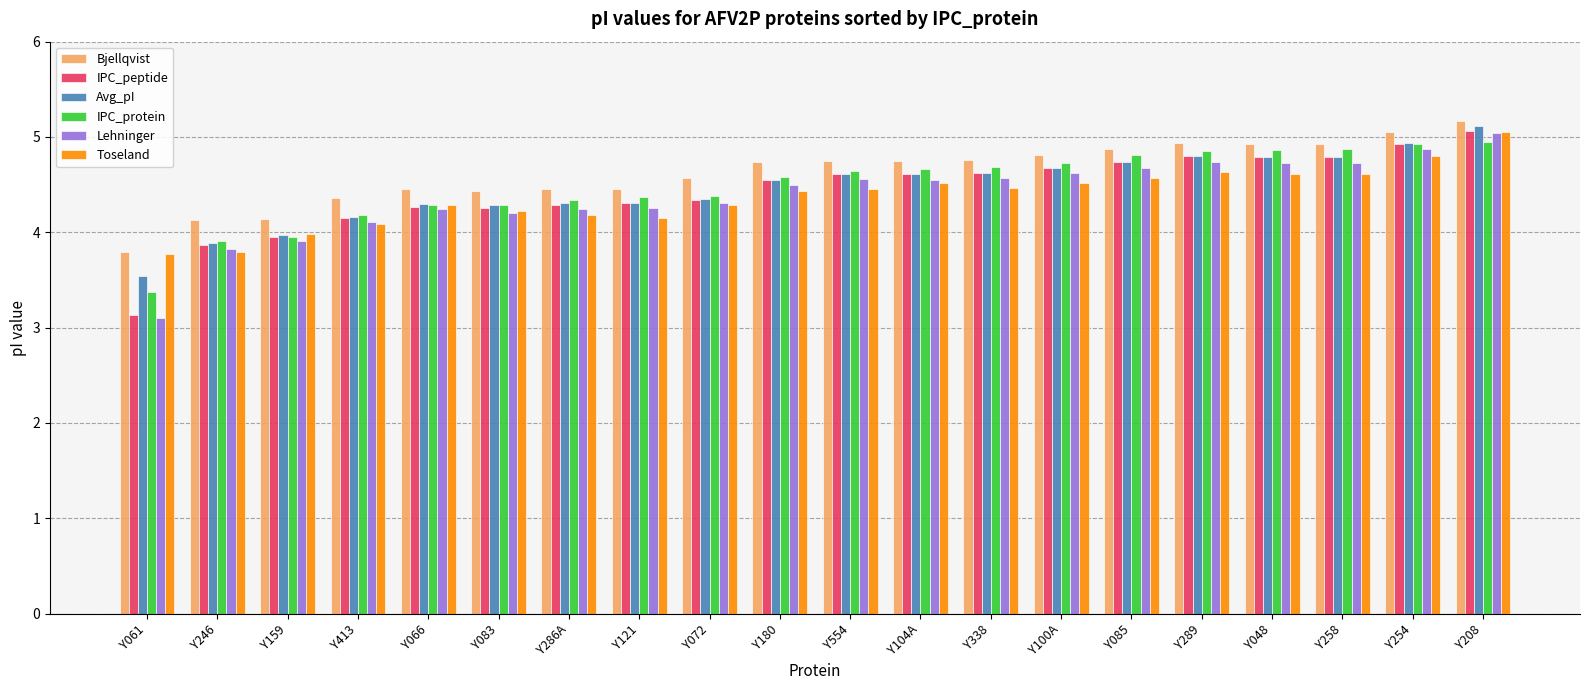

At which category does the chart reach its minimum across all series?

Y061